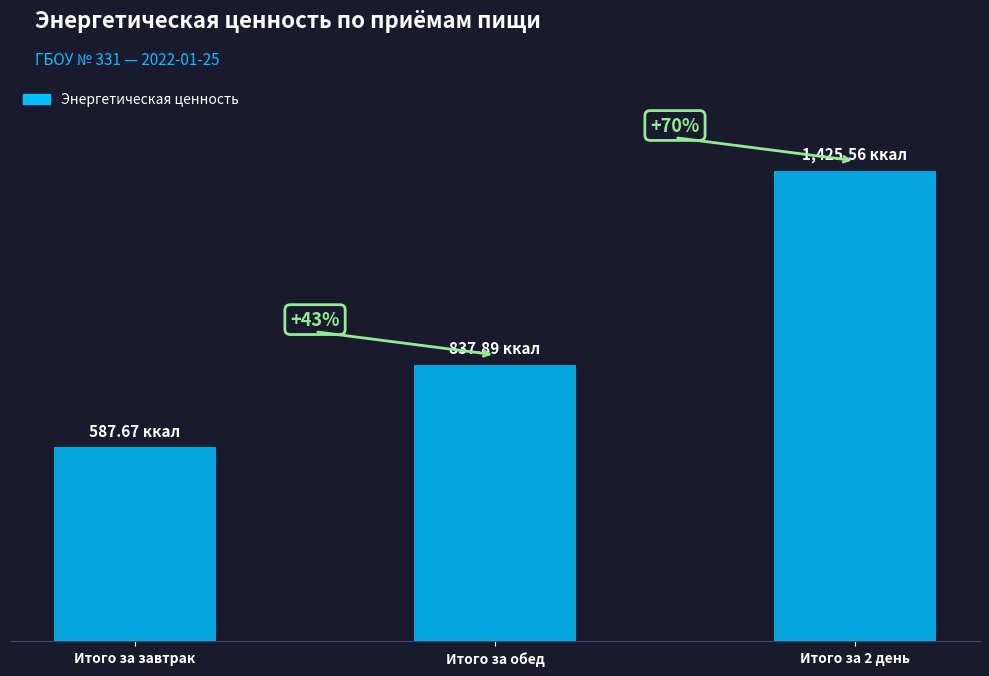

What is the approximate value at Итого за завтрак?

587.7